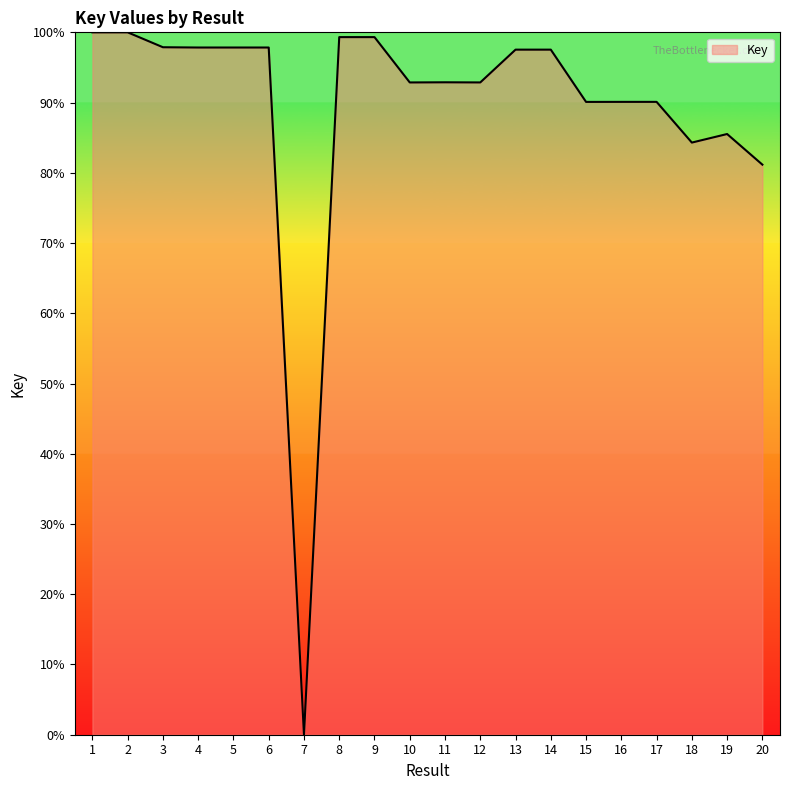

Approximately how many times larger is the value at 11 compared to 18?

1.1